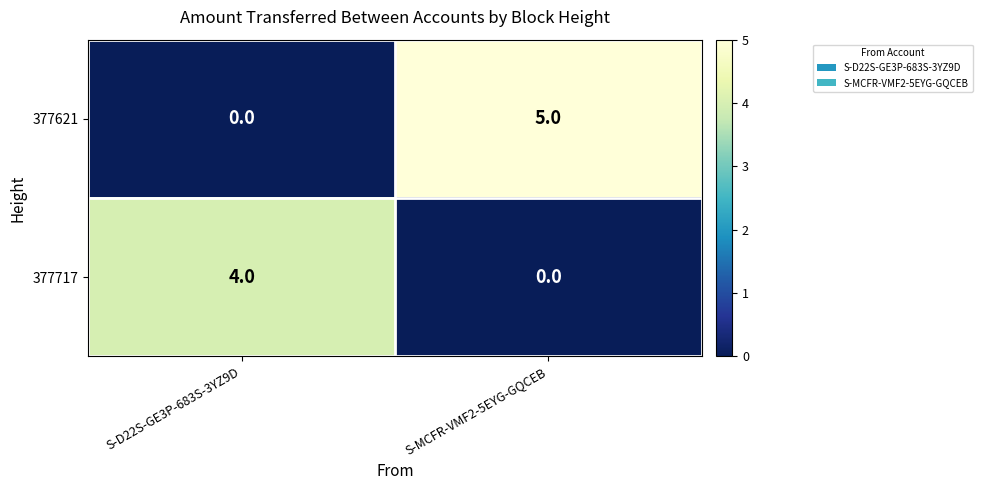

At which category is the sum across all series the highest?

S-MCFR-VMF2-5EYG-GQCEB